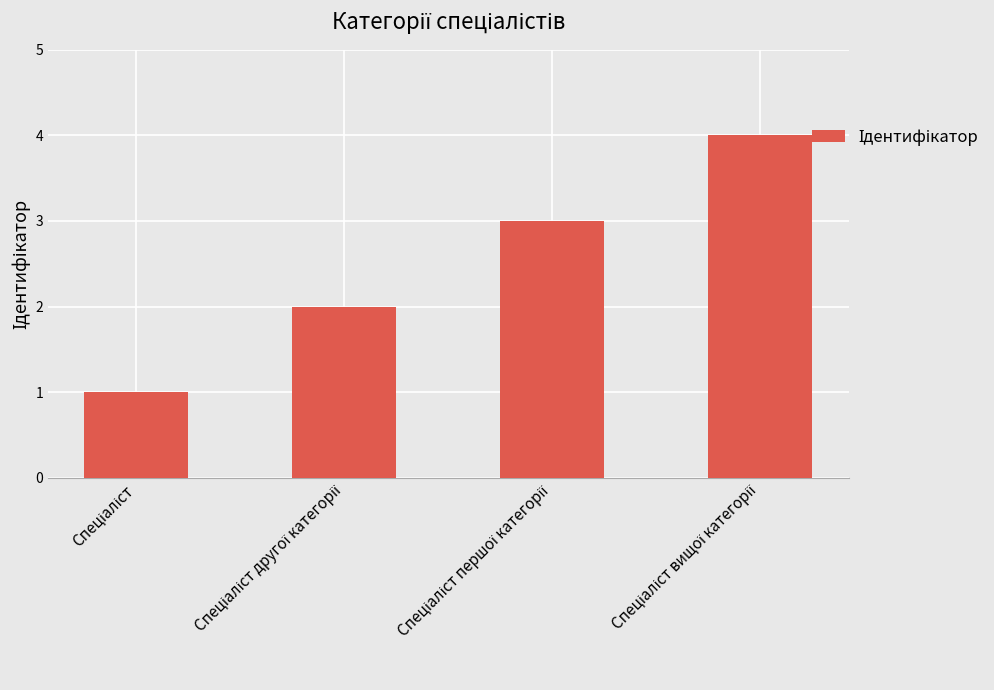

Are the bars horizontal?

No